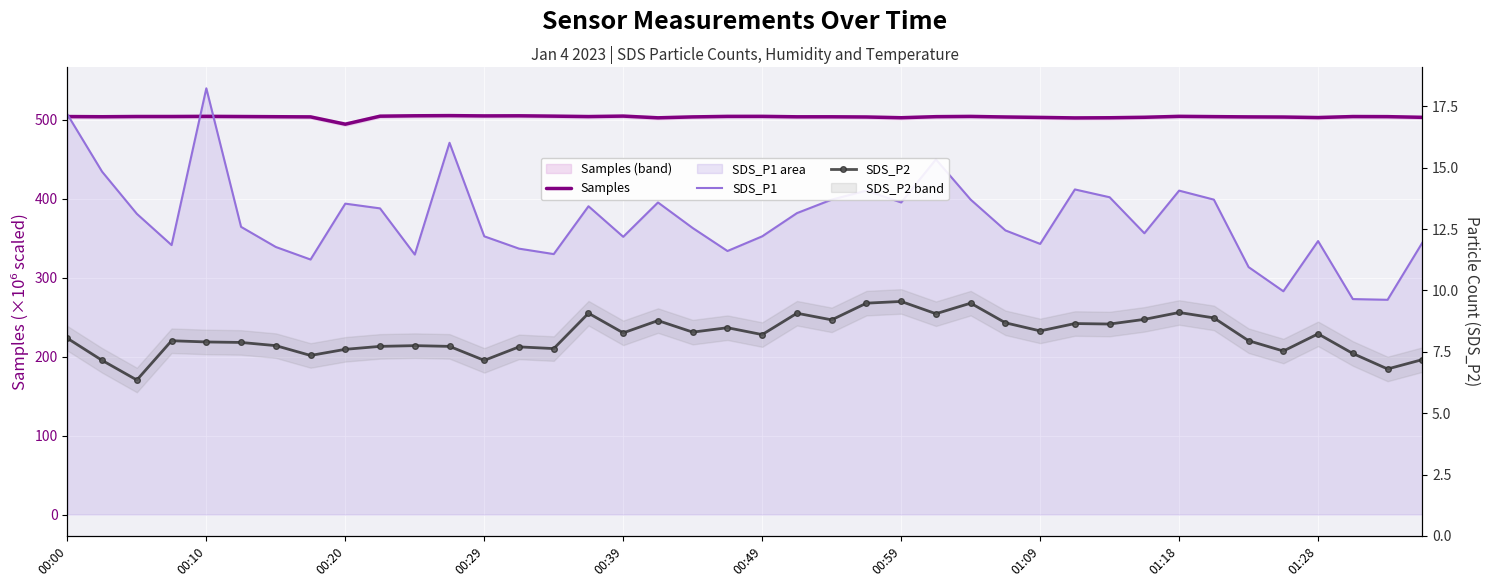

Which series has the largest total across all categories?

Samples